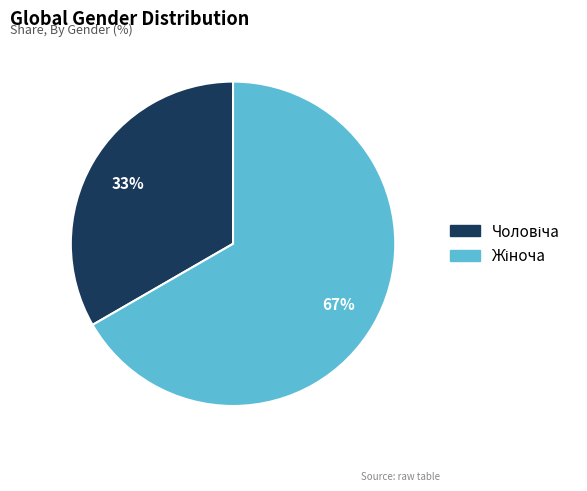

How many slices are in this pie chart?

2